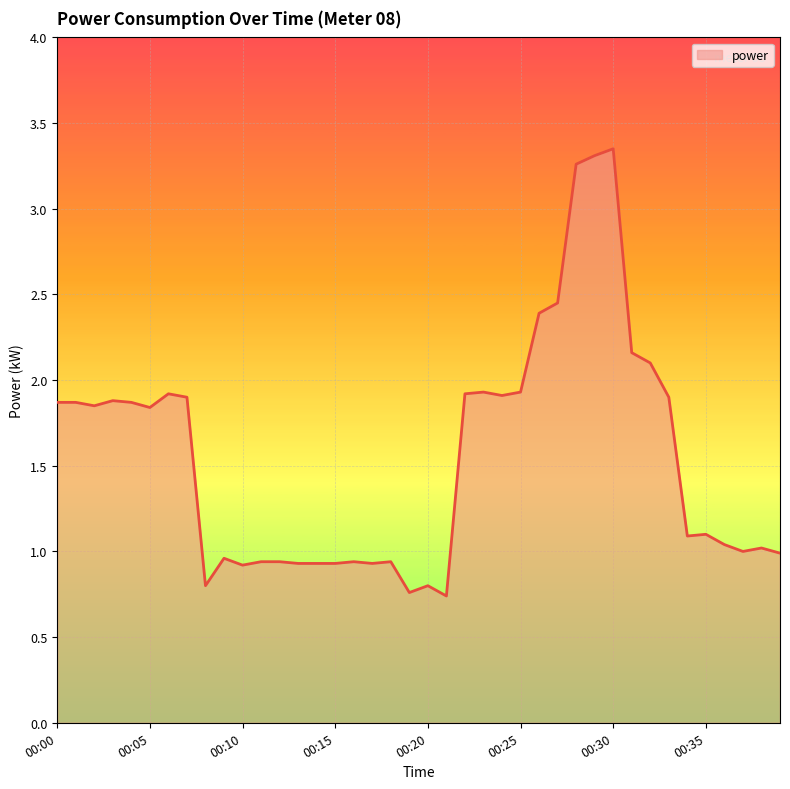

What is the difference between the maximum and minimum values?

2.6